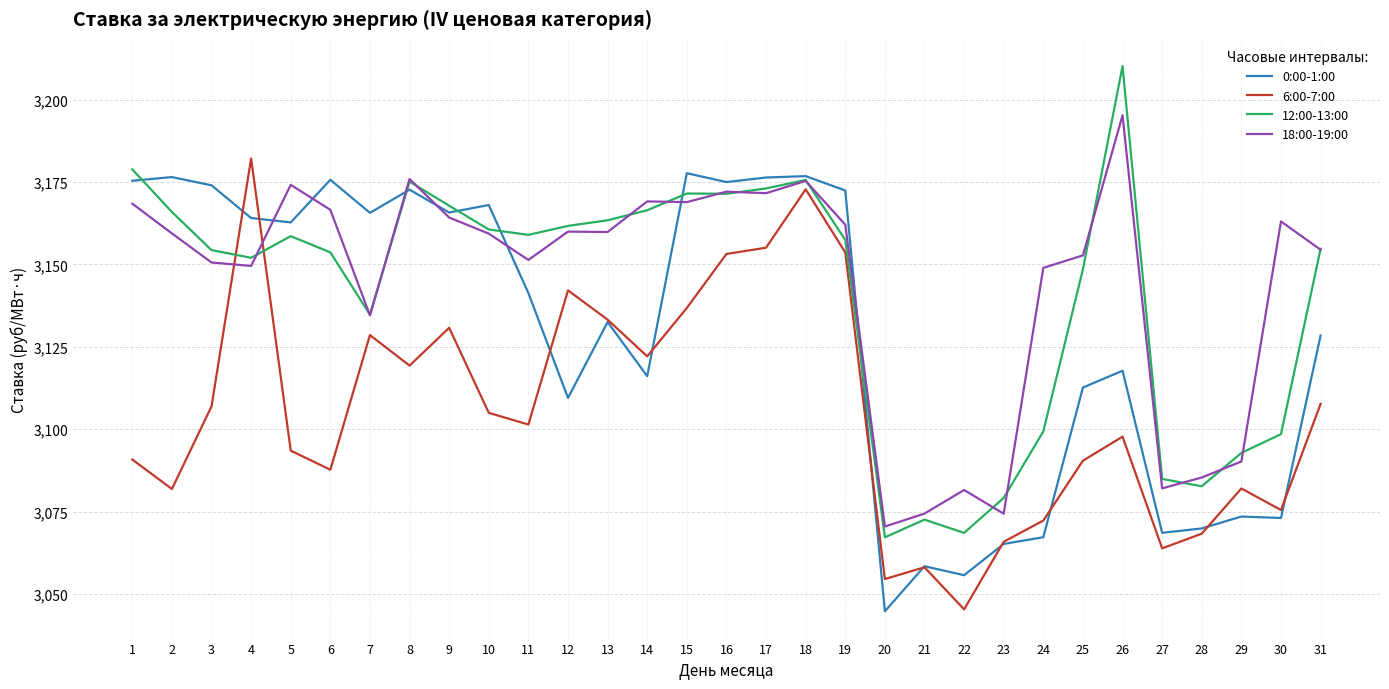

Which series ends up on top after the final intersection of 12:00-13:00 and 0:00-1:00?

12:00-13:00